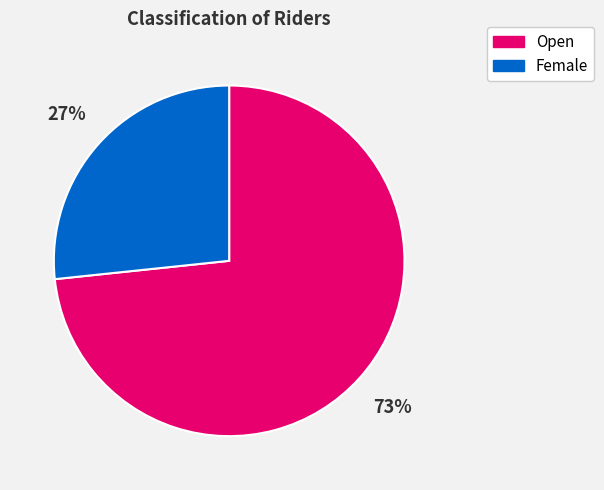

Which category has the biggest portion of the pie?

Open